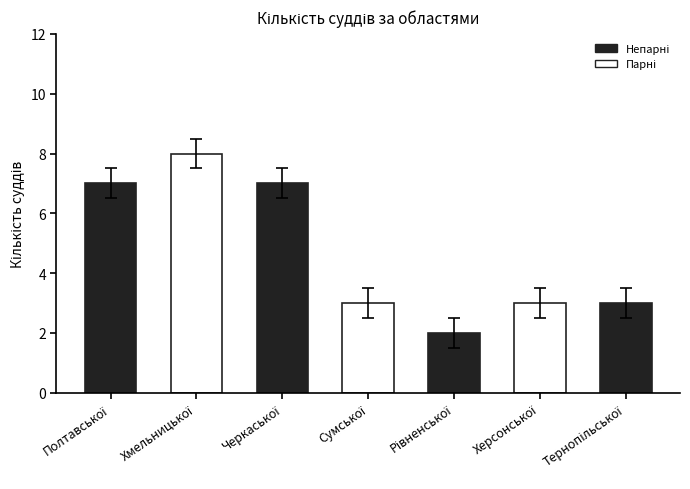

What is the value of the 1st bar from the left?

7